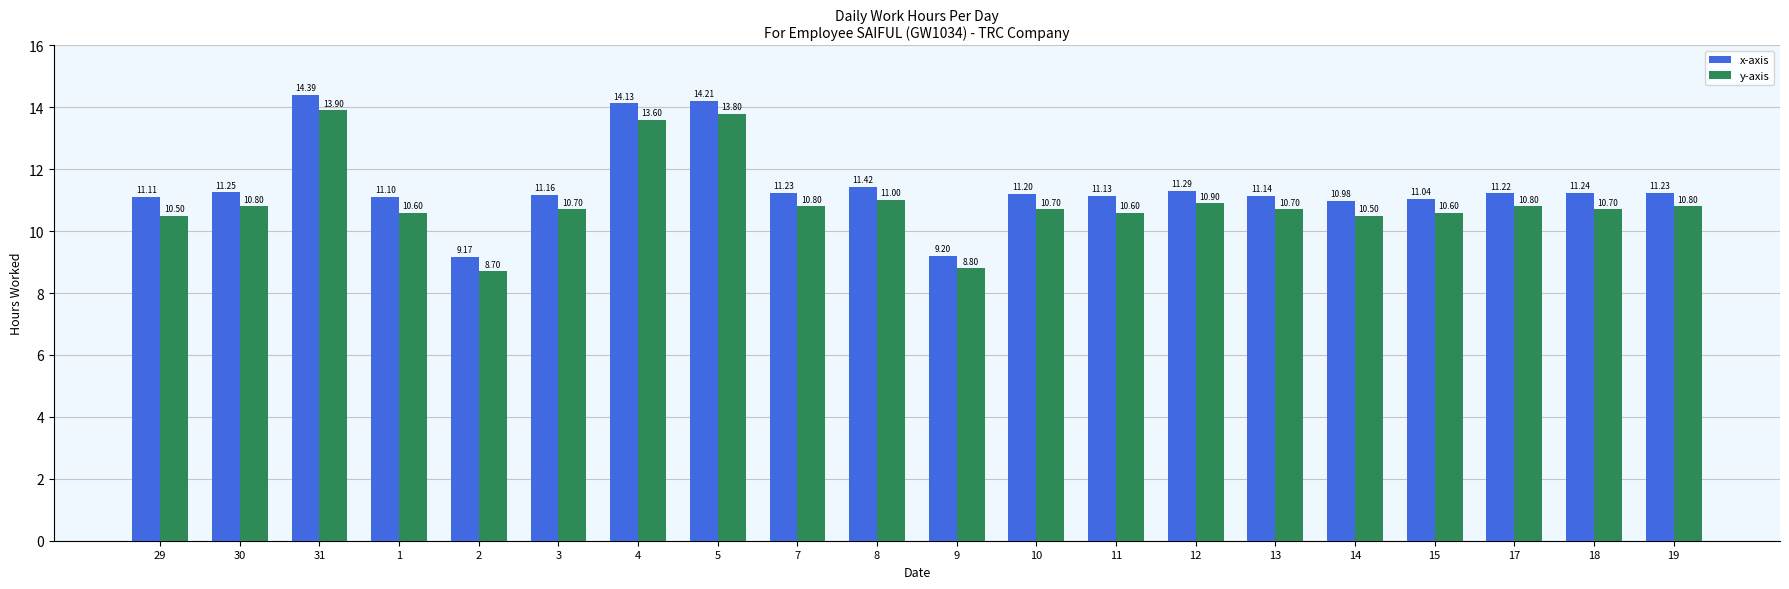

At which category does the chart reach its peak across all series?

31